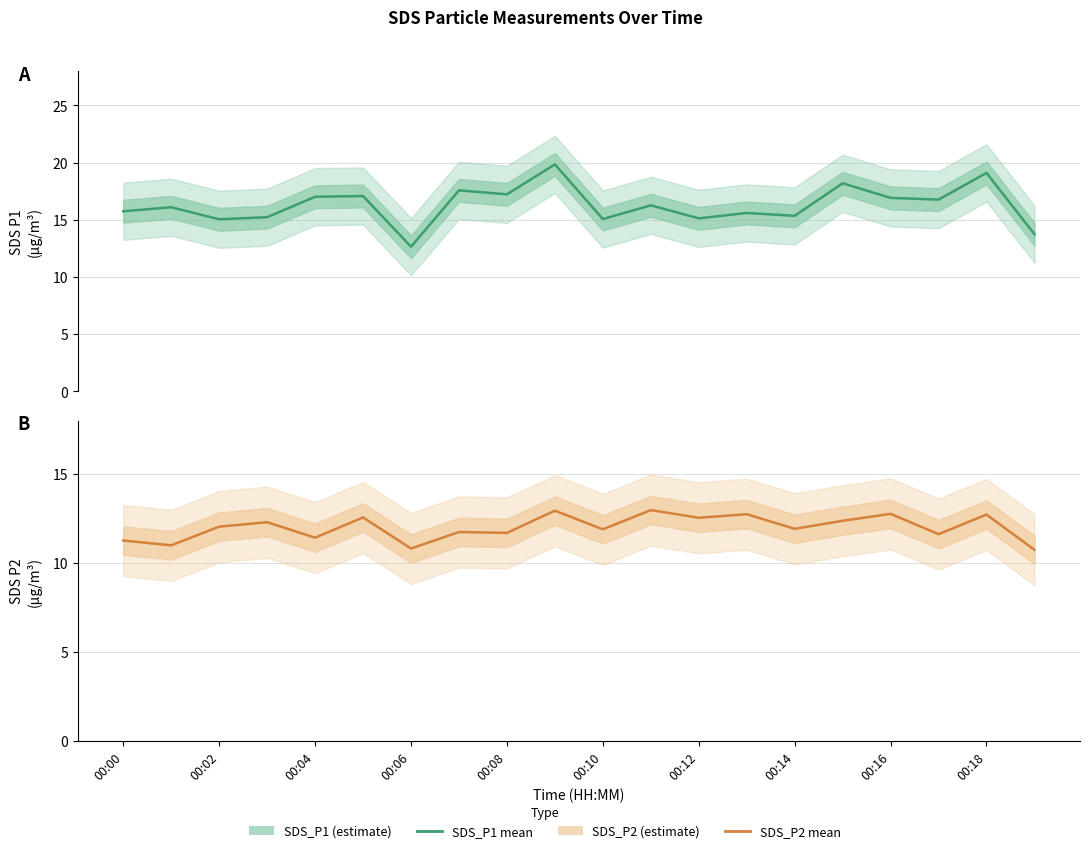

Reading left to right, transcribe all the data shown in this chart.

SDS_P1: 15.8	16.1	15.1	15.2	17.0	17.1	12.7	17.6	17.2	19.9	15.1	16.3	15.1	15.6	15.3	18.2	16.9	16.8	19.1	13.8
SDS_P2: 11.3	11.0	12.1	12.3	11.4	12.6	10.8	11.8	11.7	12.9	11.9	13.0	12.6	12.8	11.9	12.4	12.8	11.6	12.7	10.8